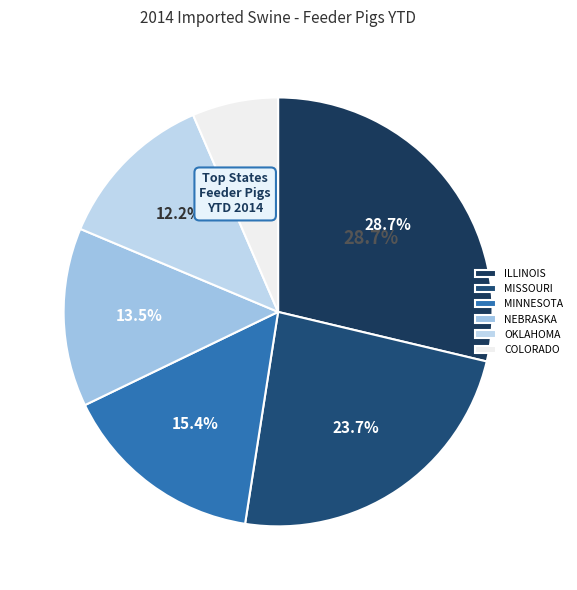

Which category has the biggest portion of the pie?

ILLINOIS